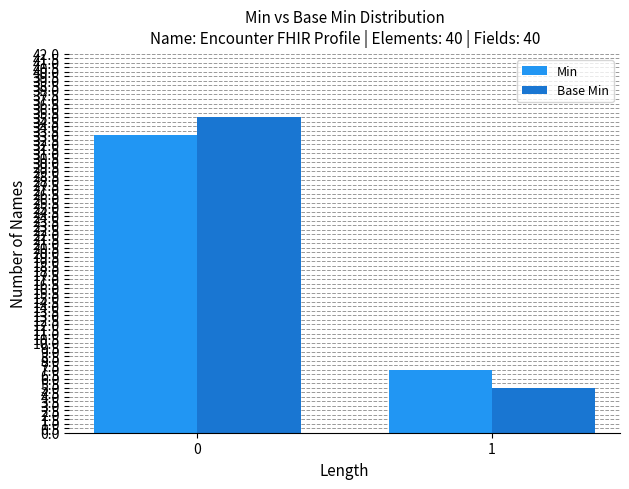

What is the sum of the Base Min values at 1 and 0?

40